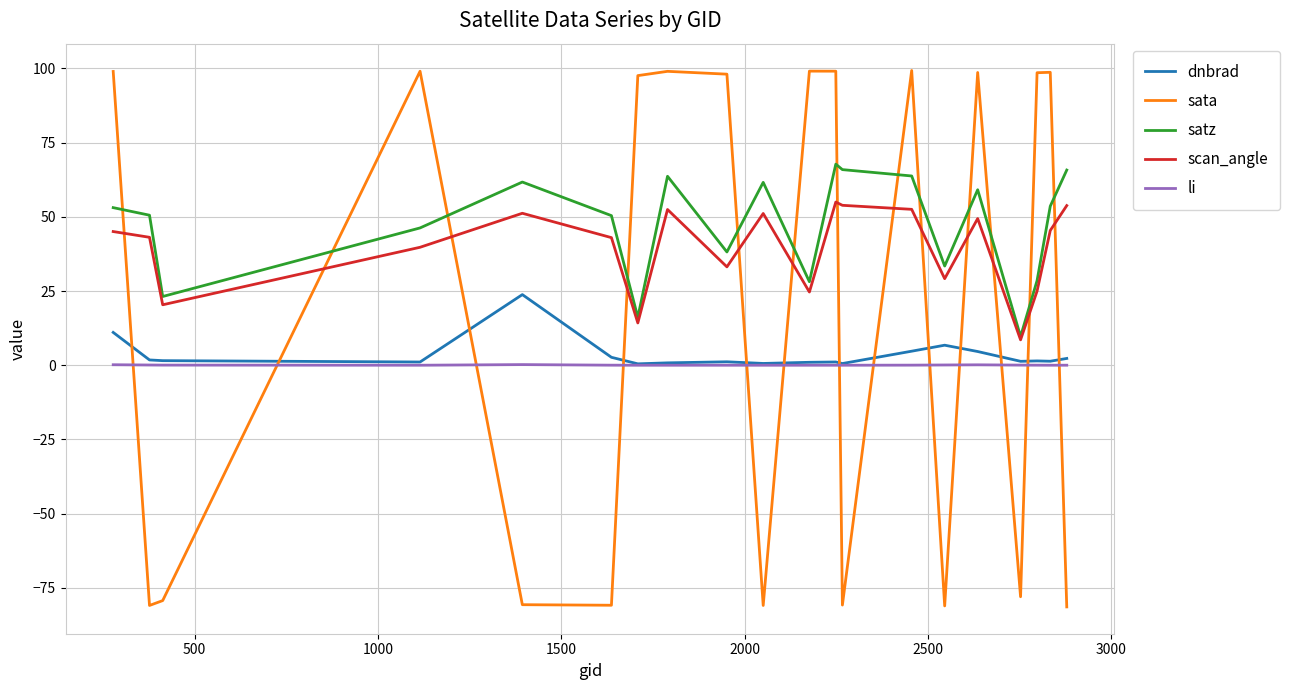

What is the maximum value for scan_angle?

55.0